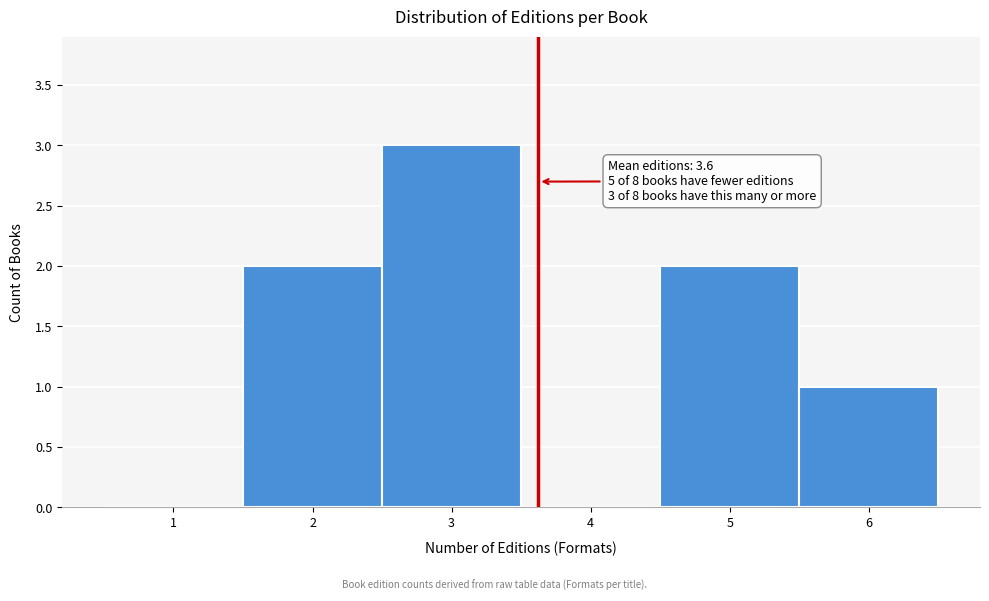

Which range on the x-axis has the tallest bar?

2.5 to 3.5